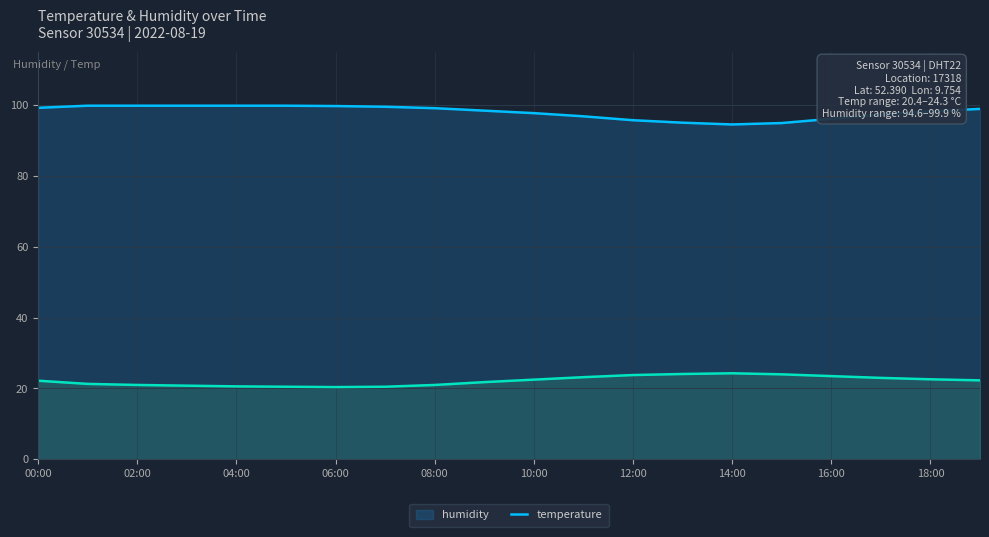

What is the label of the 10th point from the right?

10:00